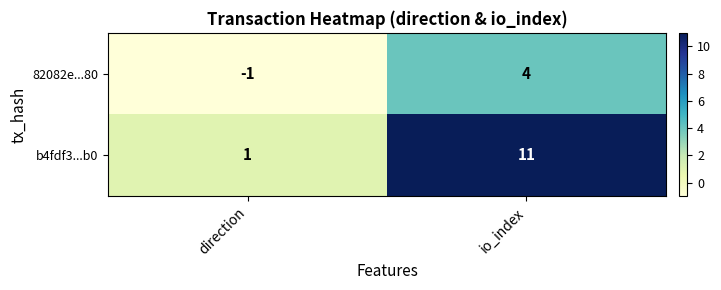

At which label is b4fdf3...b0 closest to 6?

direction